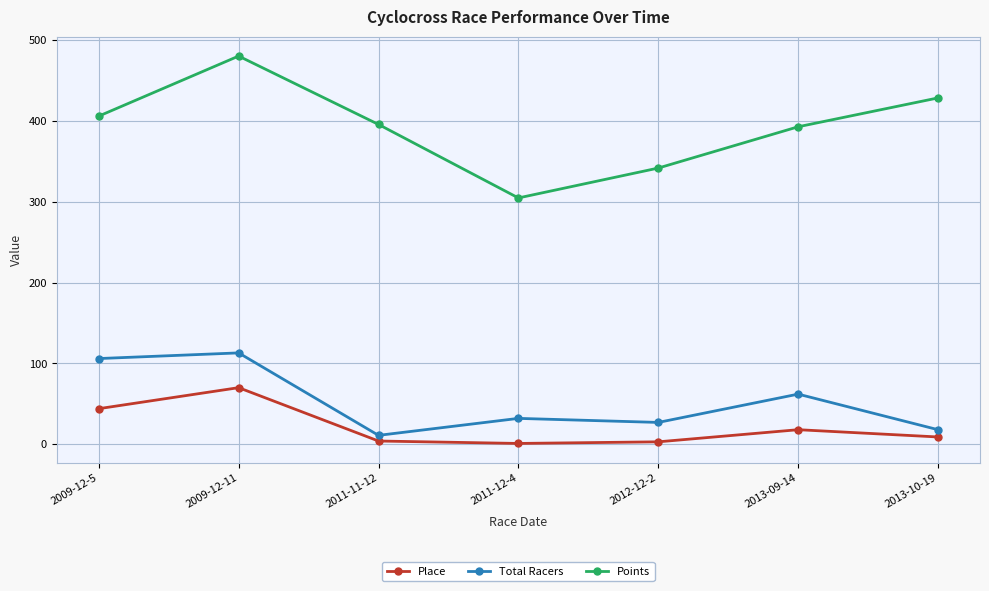

True or false: Points and Place intersect in this chart.

False